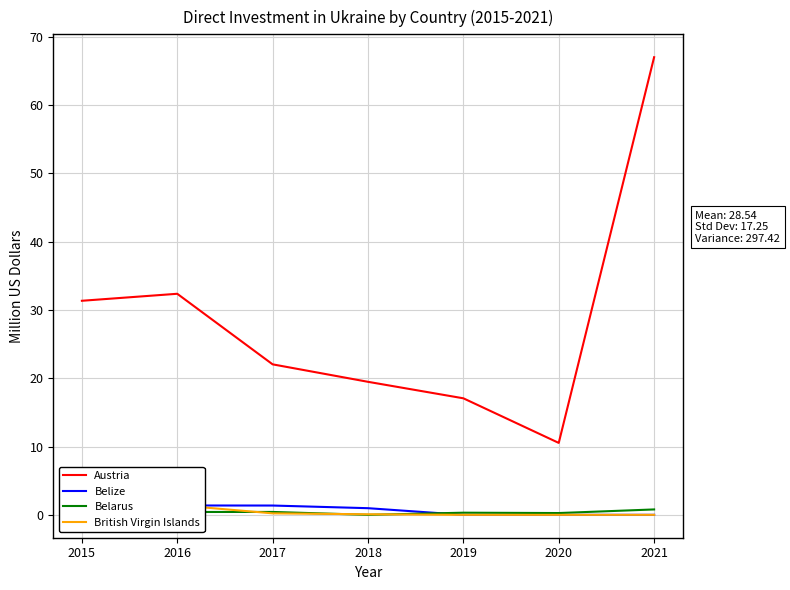

At which label is British Virgin Islands closest to 0?

2019